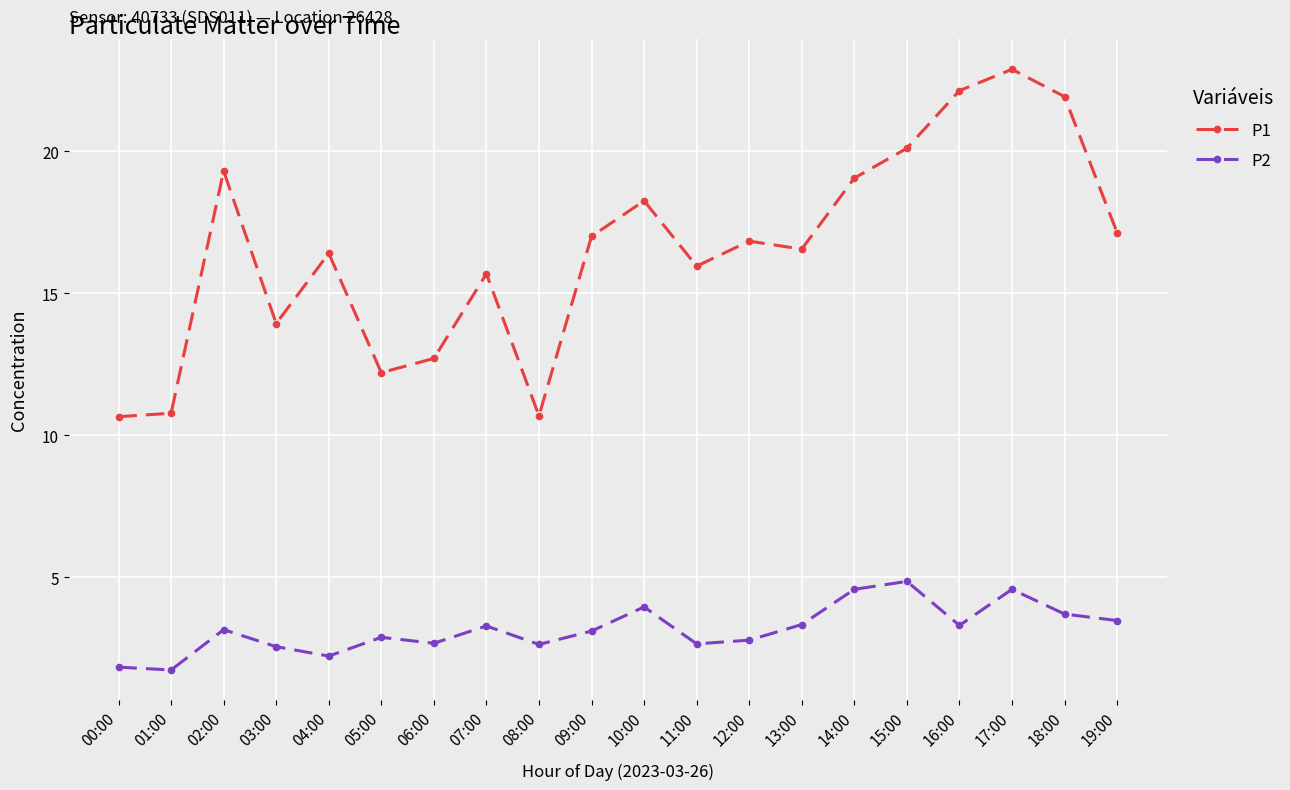

At 10:00, list the series in order from smallest to largest.

P2, P1